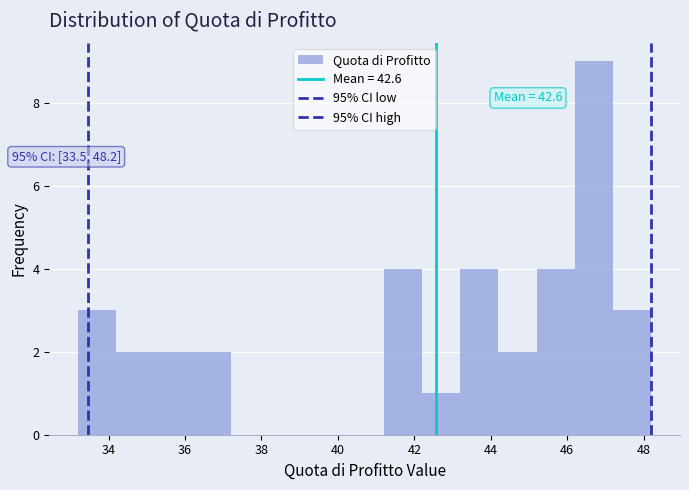

Over which range of the x-axis is the bar tallest?

46.2 to 47.2